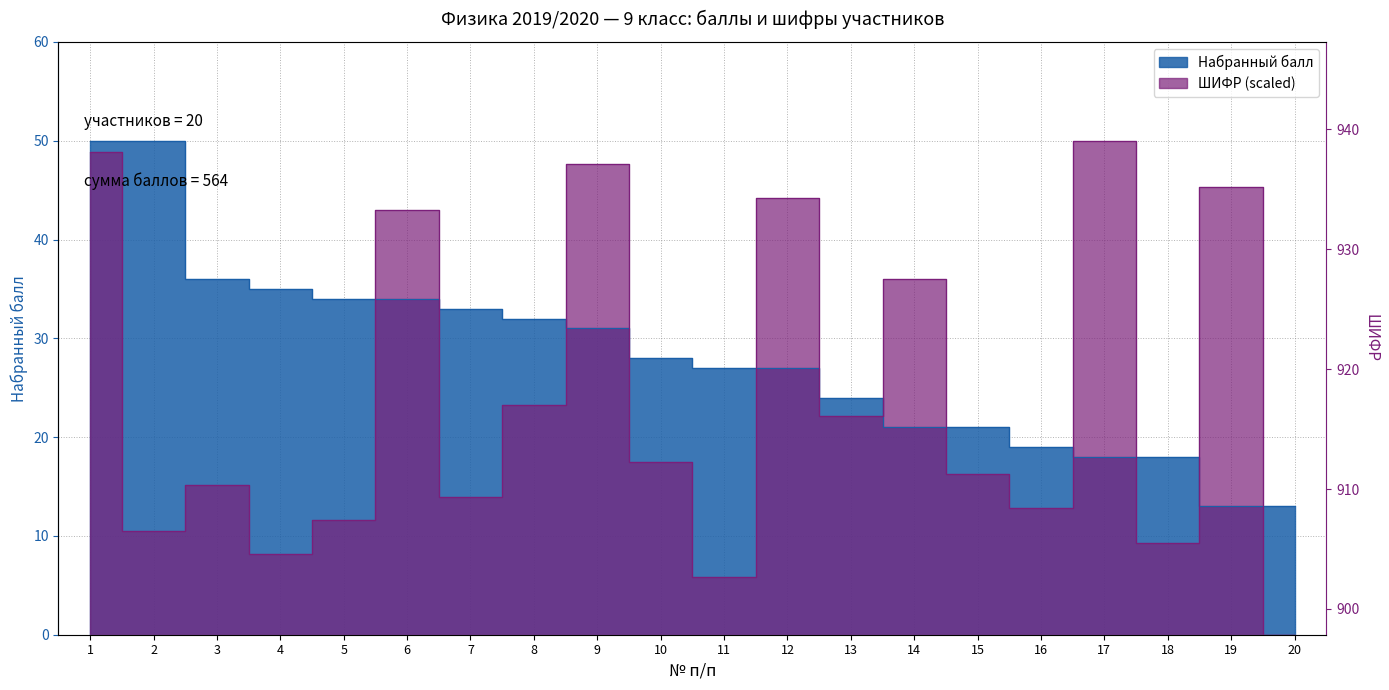

What is the difference between the Набранный балл values at 1 and 3?

14.0